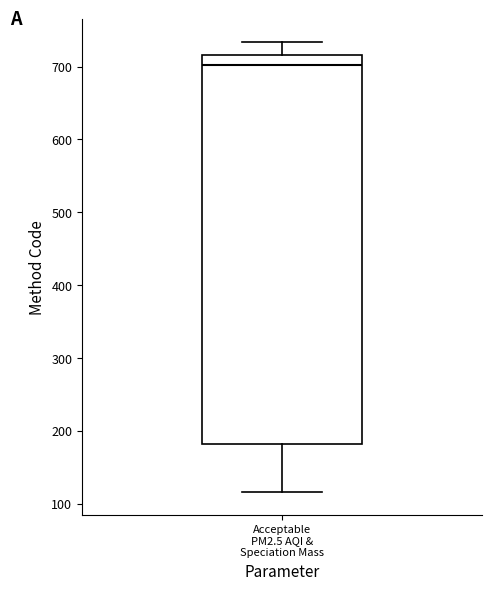

Transcribe this box plot: give where the median line is, the range the box spans, and where the two whiskers end, as read against the y-axis. The values are not printed on the chart, so give them approximately, as read against the axis.

median 700, box 180 to 720, whiskers 120 to 730